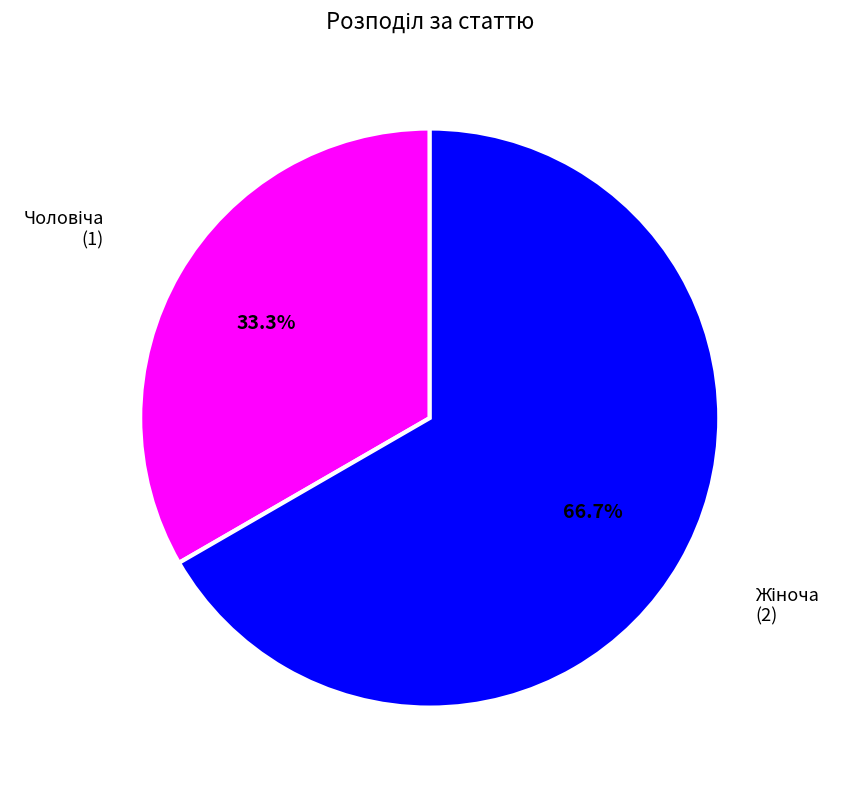

Is the sum of Чоловіча and Жіноча greater than half?

Yes